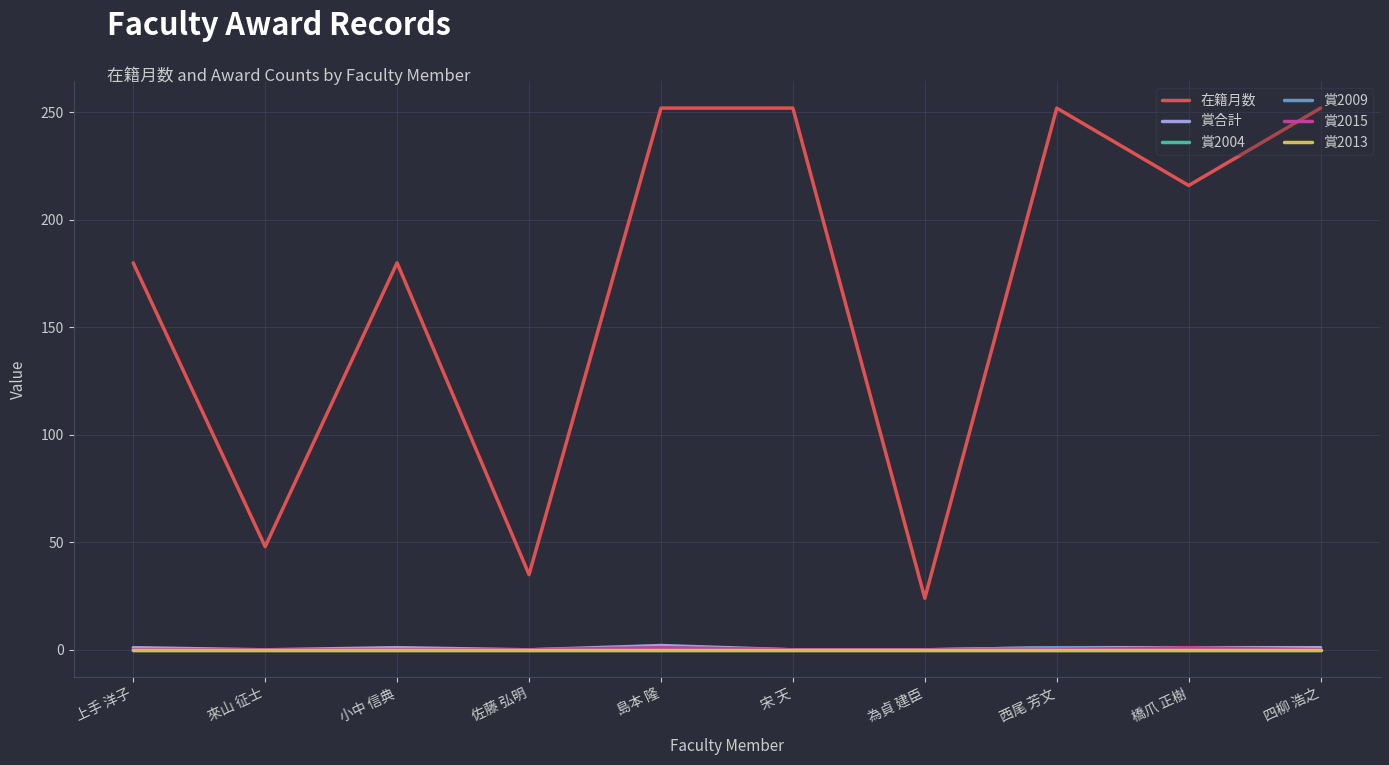

Reading right to left, transcribe all the data shown in this chart.

在籍月数: 四柳 浩之=252	橋爪 正樹=216	西尾 芳文=252	為貞 建臣=24	宋 天=252	島本 隆=252	佐藤 弘明=35	小中 信典=180	來山 征士=48	上手 洋子=180
賞合計: 四柳 浩之=1	橋爪 正樹=1	西尾 芳文=1	為貞 建臣=0	宋 天=0	島本 隆=2	佐藤 弘明=0	小中 信典=1	來山 征士=0	上手 洋子=1
賞2004: 四柳 浩之=0	橋爪 正樹=0	西尾 芳文=0	為貞 建臣=0	宋 天=0	島本 隆=0	佐藤 弘明=0	小中 信典=0	來山 征士=0	上手 洋子=0
賞2009: 四柳 浩之=0	橋爪 正樹=0	西尾 芳文=1	為貞 建臣=0	宋 天=0	島本 隆=1	佐藤 弘明=0	小中 信典=0	來山 征士=0	上手 洋子=0
賞2015: 四柳 浩之=0	橋爪 正樹=1	西尾 芳文=0	為貞 建臣=0	宋 天=0	島本 隆=1	佐藤 弘明=0	小中 信典=0	來山 征士=0	上手 洋子=0
賞2013: 四柳 浩之=0	橋爪 正樹=0	西尾 芳文=0	為貞 建臣=0	宋 天=0	島本 隆=0	佐藤 弘明=0	小中 信典=0	來山 征士=0	上手 洋子=0